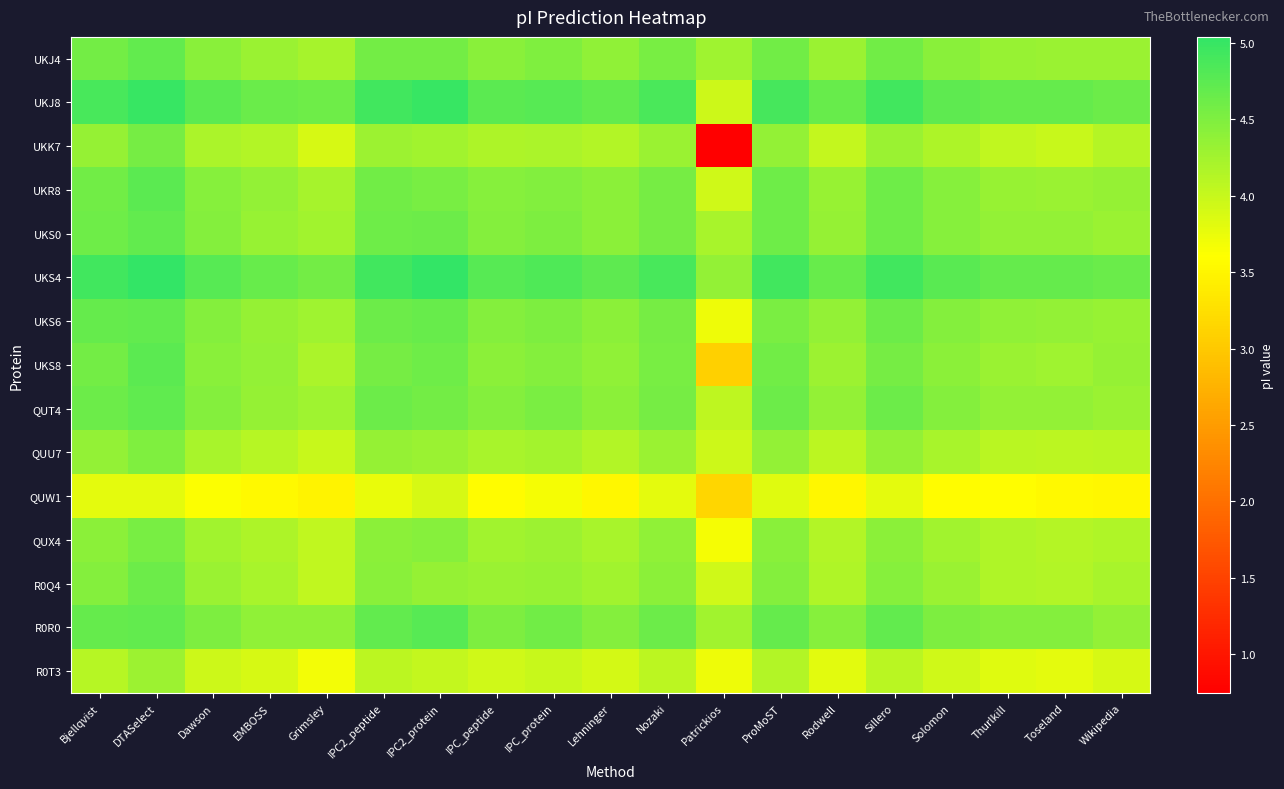

What is the spread (max minus min) of values at IPC_peptide?

1.2